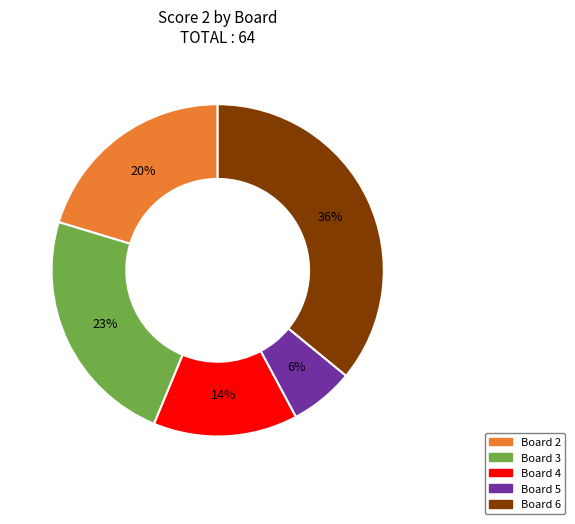

Is there a majority slice in this chart?

No